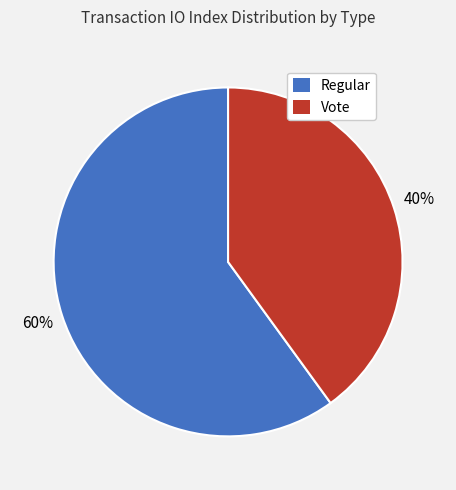

To the nearest percent, what is the difference between the largest and smallest slice percentages?

20%